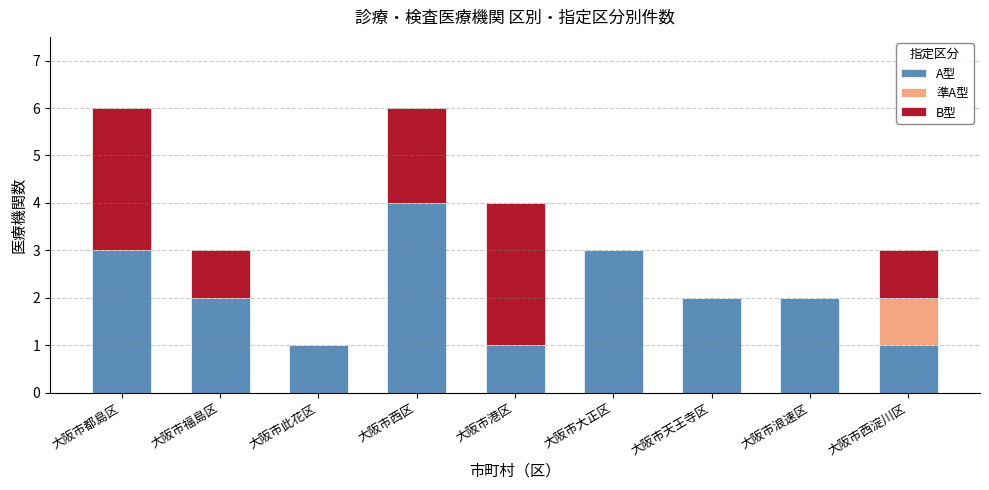

At which label does A型 reach its peak?

大阪市西区